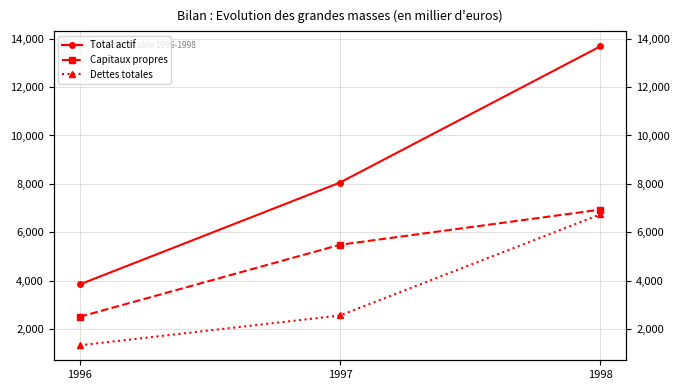

Which series has the largest total across all categories?

Total actif